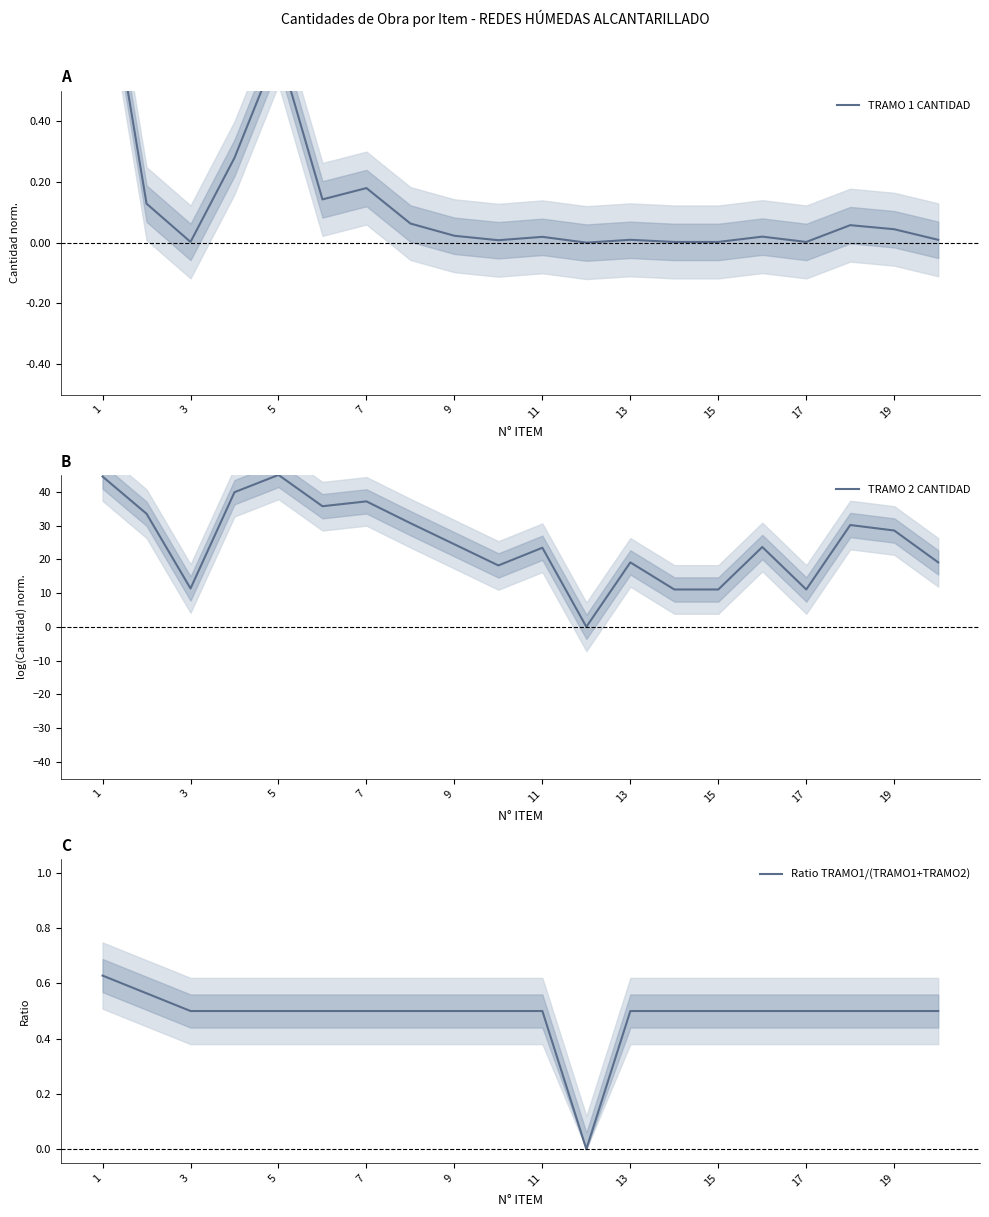

What is the difference between the maximum and minimum values in the TRAMO 2 CANTIDAD series?

45.0